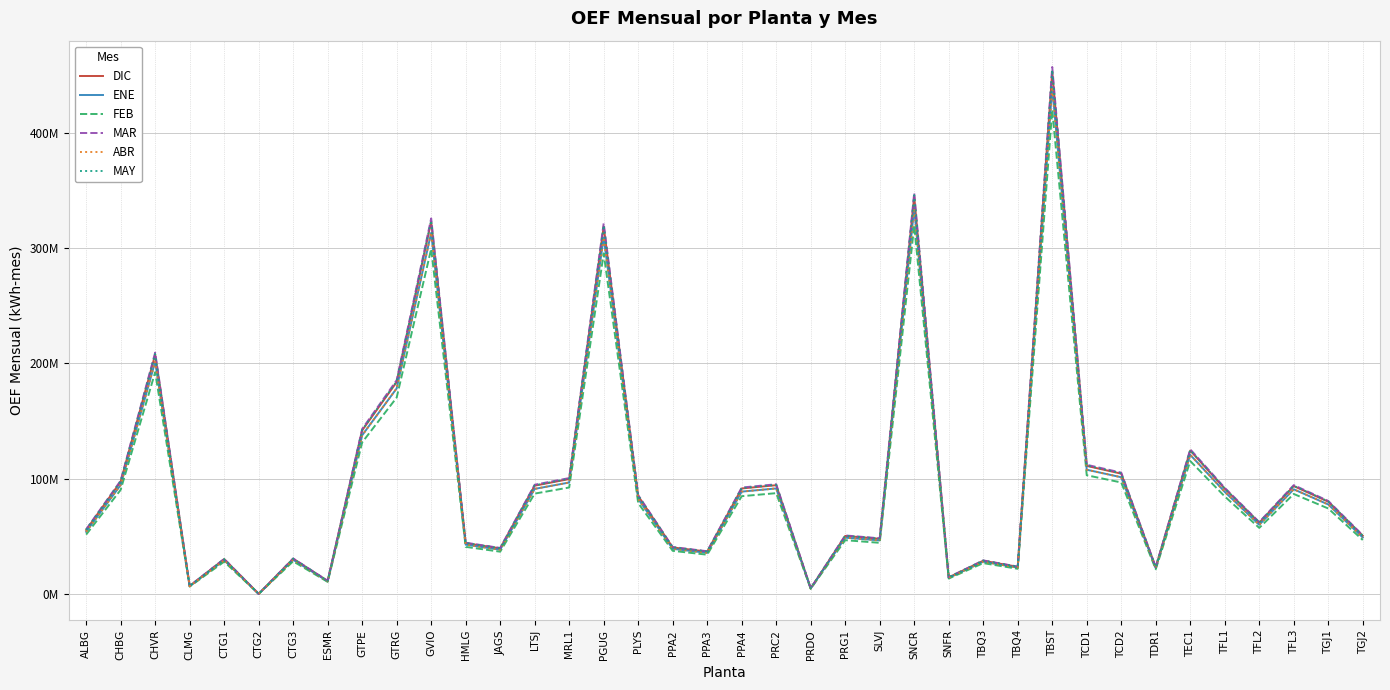

In MAY, how many points are higher than both neighbors (excluding endpoints)?

12